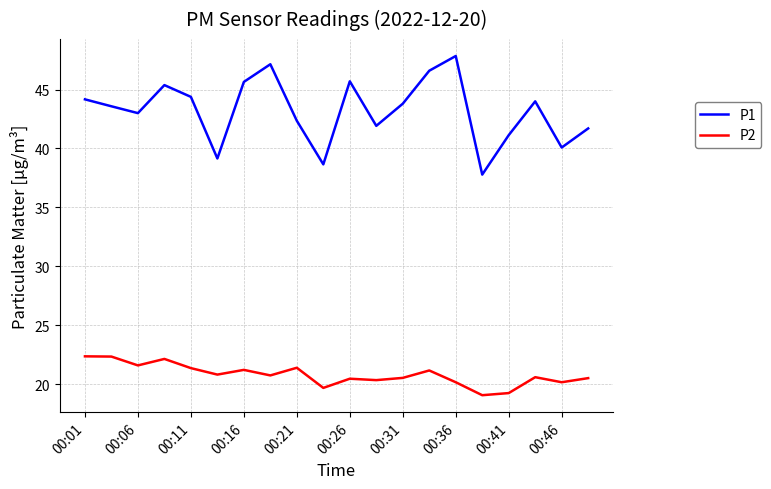

Rank the series by their average value, from highest to lowest.

P1, P2